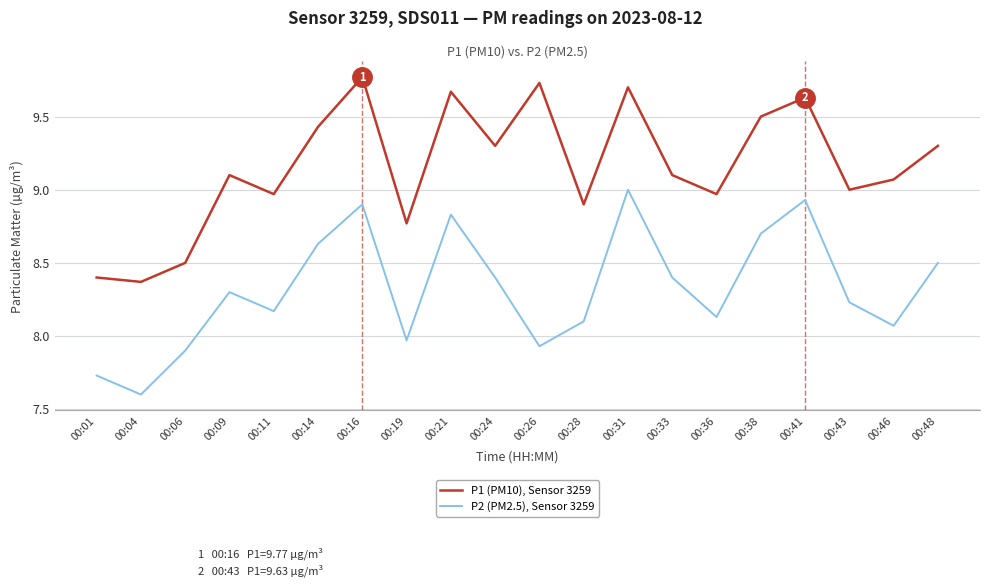

True or false: P2 (PM2.5), Sensor 3259 and P1 (PM10), Sensor 3259 intersect in this chart.

False